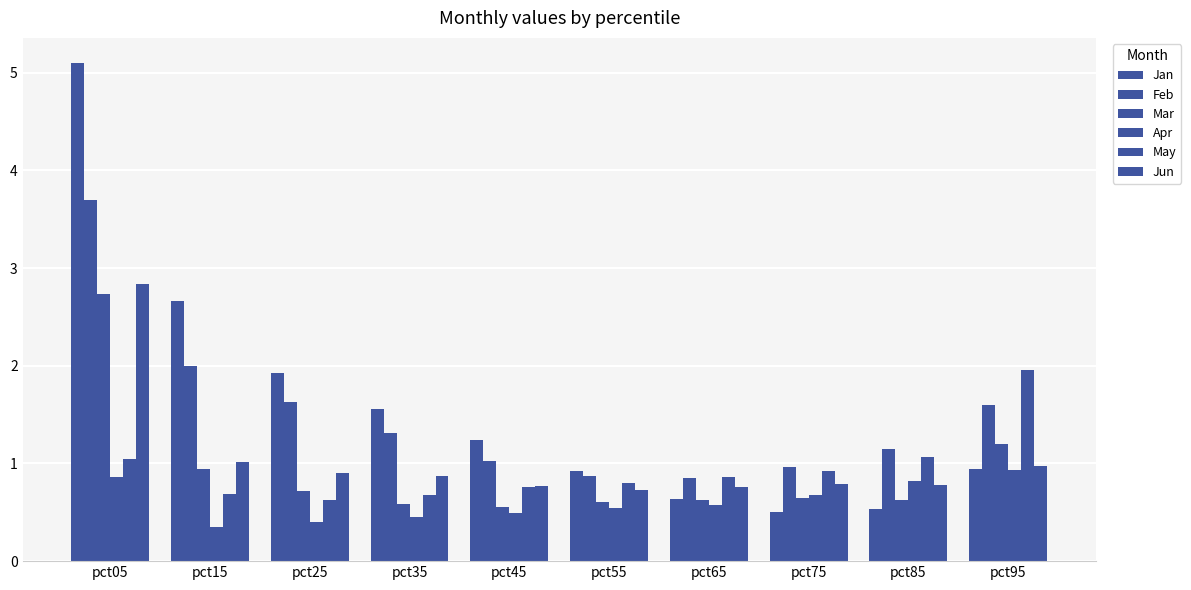

The value of Jan at pct95 is 1.6. True or false?

False